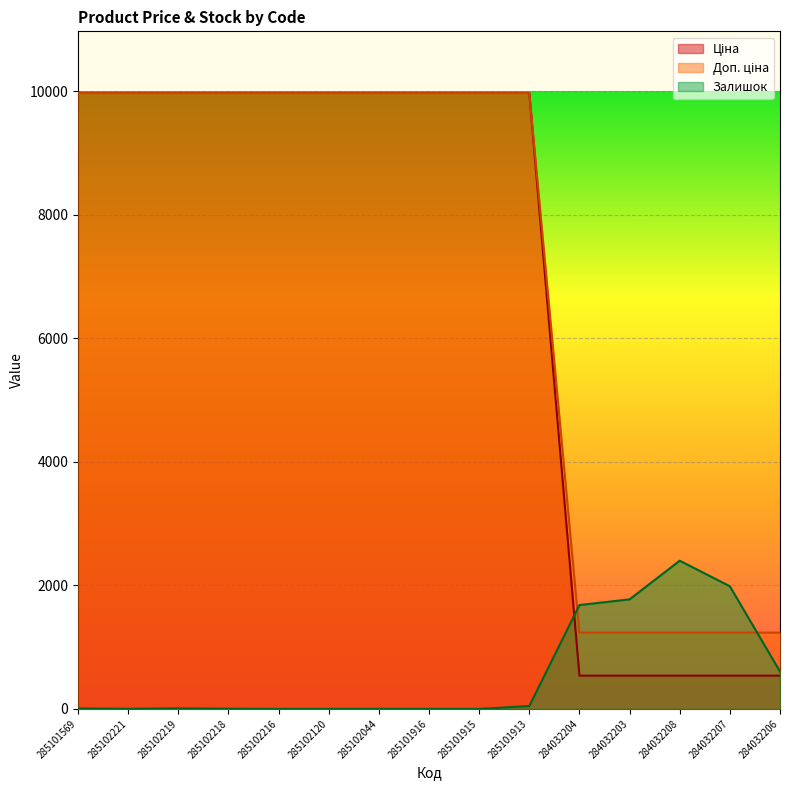

Between 284032204 and 285102120, which is larger?

285102120